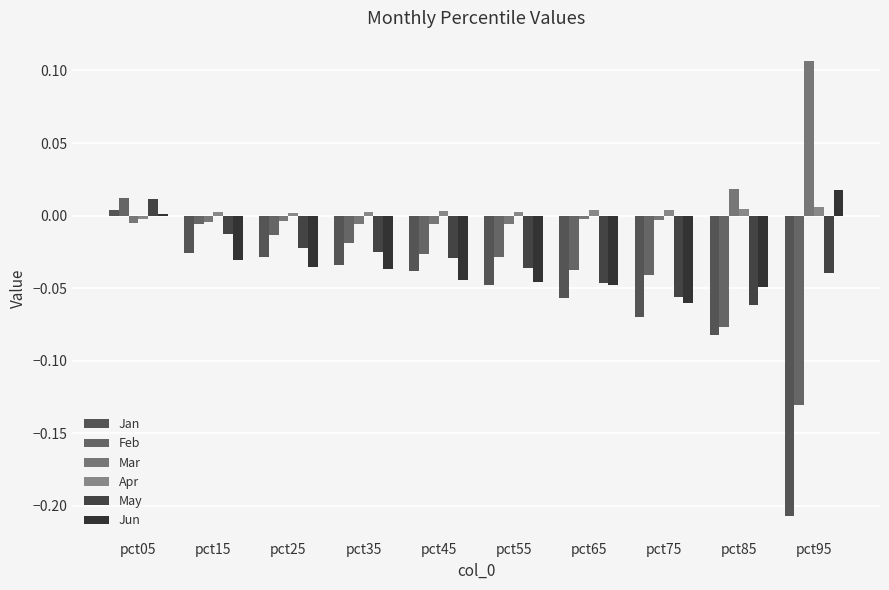

List the labels in order of Jun value, smallest first.

pct75, pct85, pct65, pct55, pct45, pct35, pct25, pct15, pct05, pct95